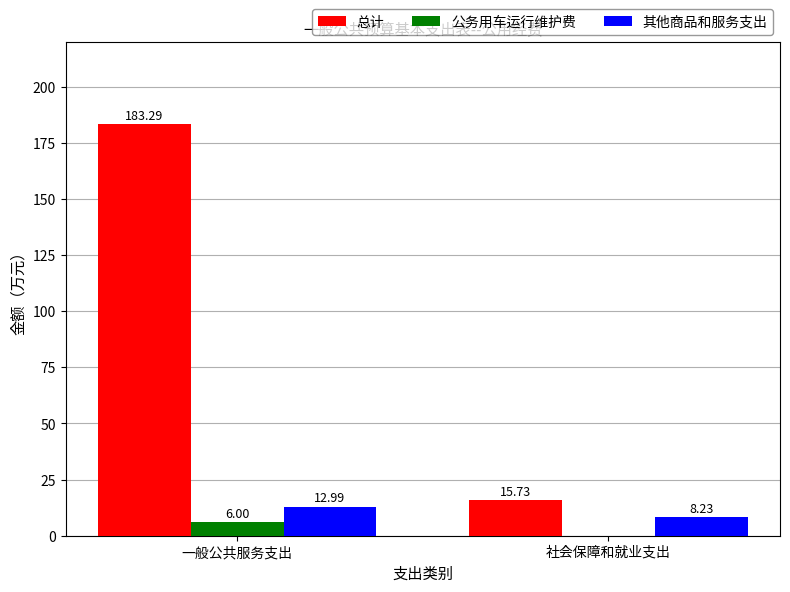

What is the total value across all series at 一般公共服务支出?

202.3